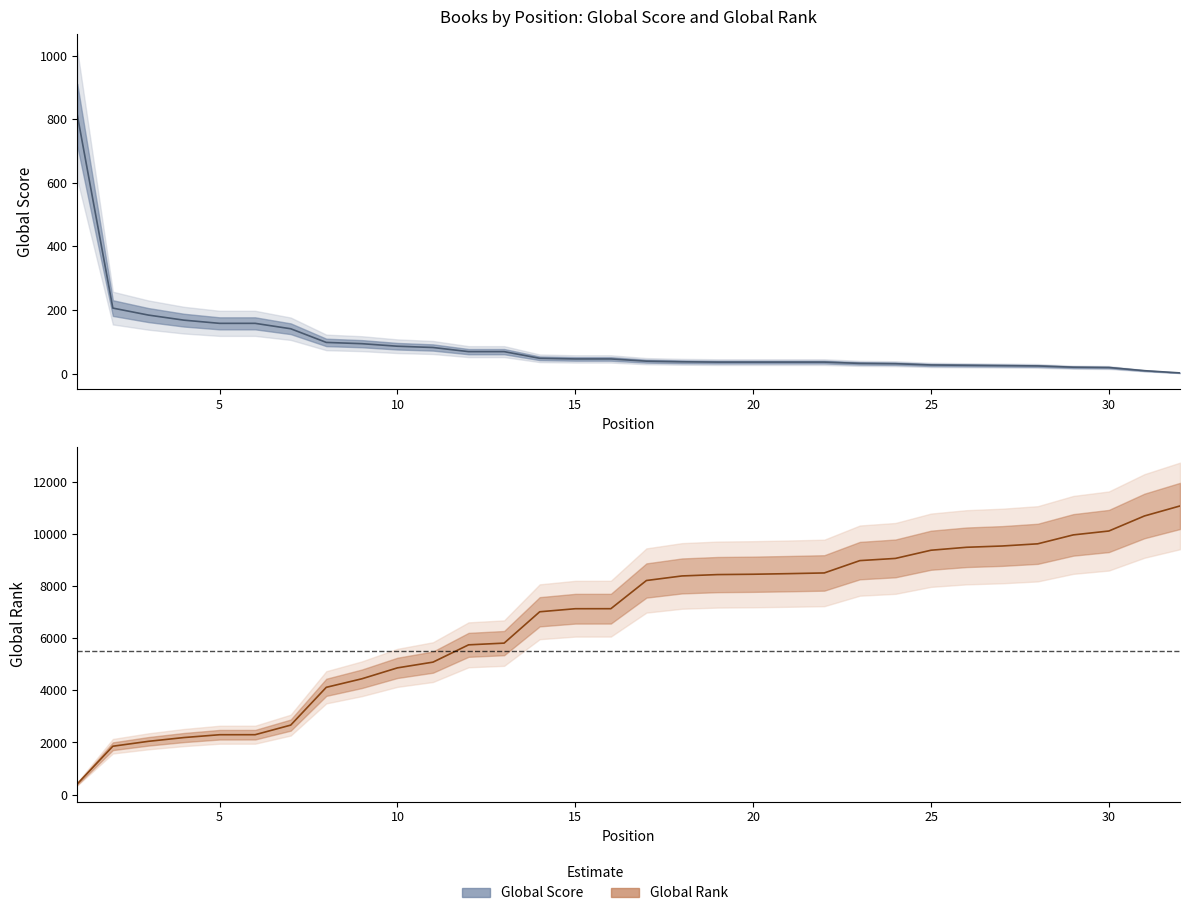

What is the greatest value displayed?

11071